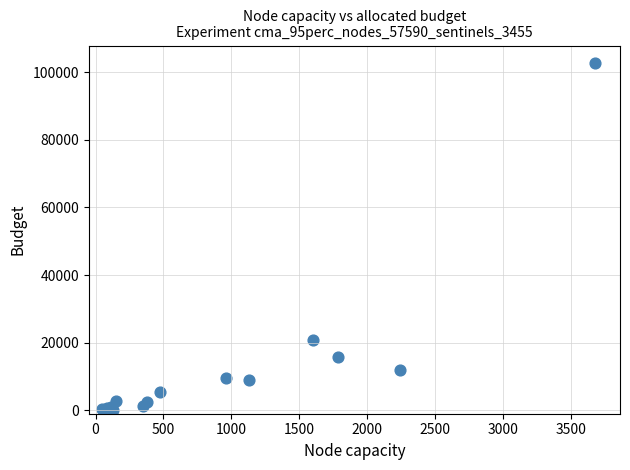

What Y value in the scatter plot is closest to 51455?

20763.6